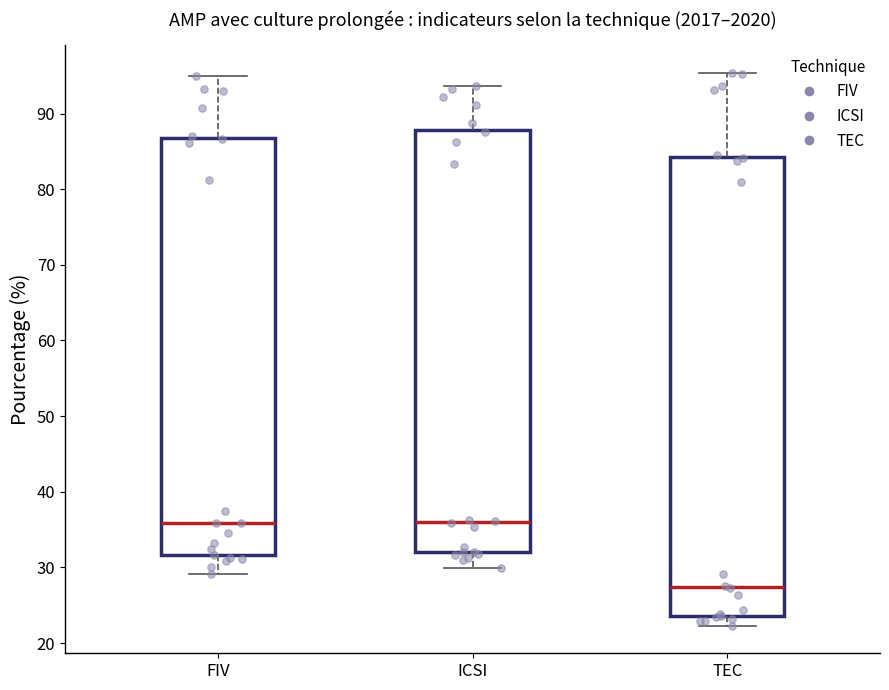

Reading left to right, read every box against the y-axis: the position of its median line, the range the box covers, and the ends of its whiskers. The values are not printed on the chart, so give them approximately, as read against the axis.

FIV: median 36, box 32 to 87, whiskers 29 to 95
ICSI: median 36, box 32 to 88, whiskers 30 to 94
TEC: median 27, box 24 to 84, whiskers 22 to 95